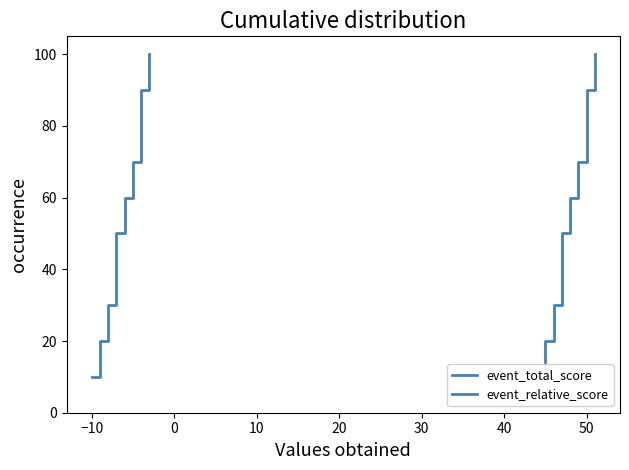

What is the lowest value of the event_relative_score series?

10